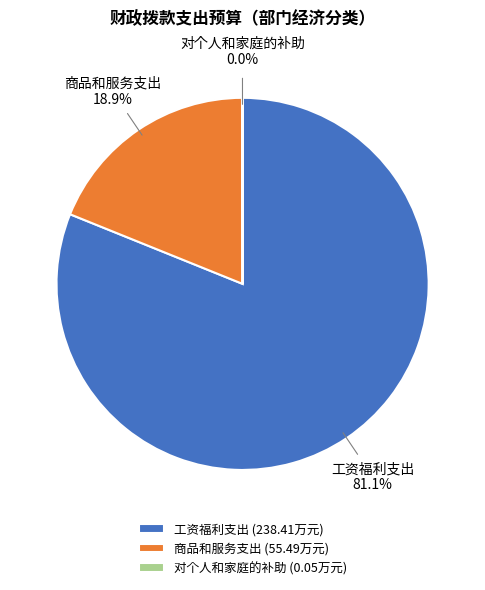

To the nearest percent, what is the difference between the largest and smallest slice percentages?

81%